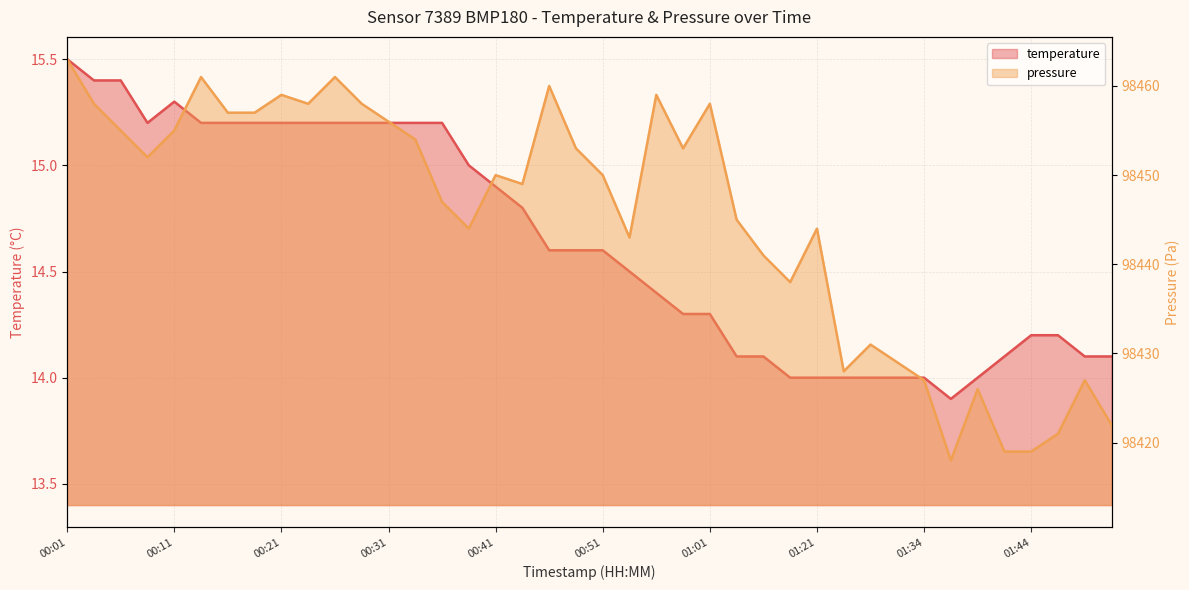

How many data points in temperature are above 14?

32